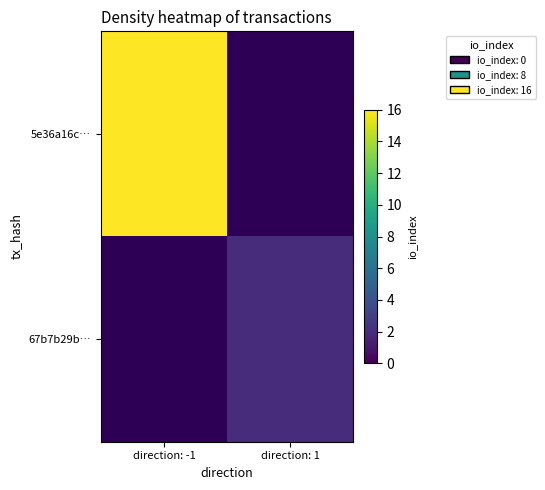

Which has a higher value, direction: 1 or direction: -1?

direction: -1